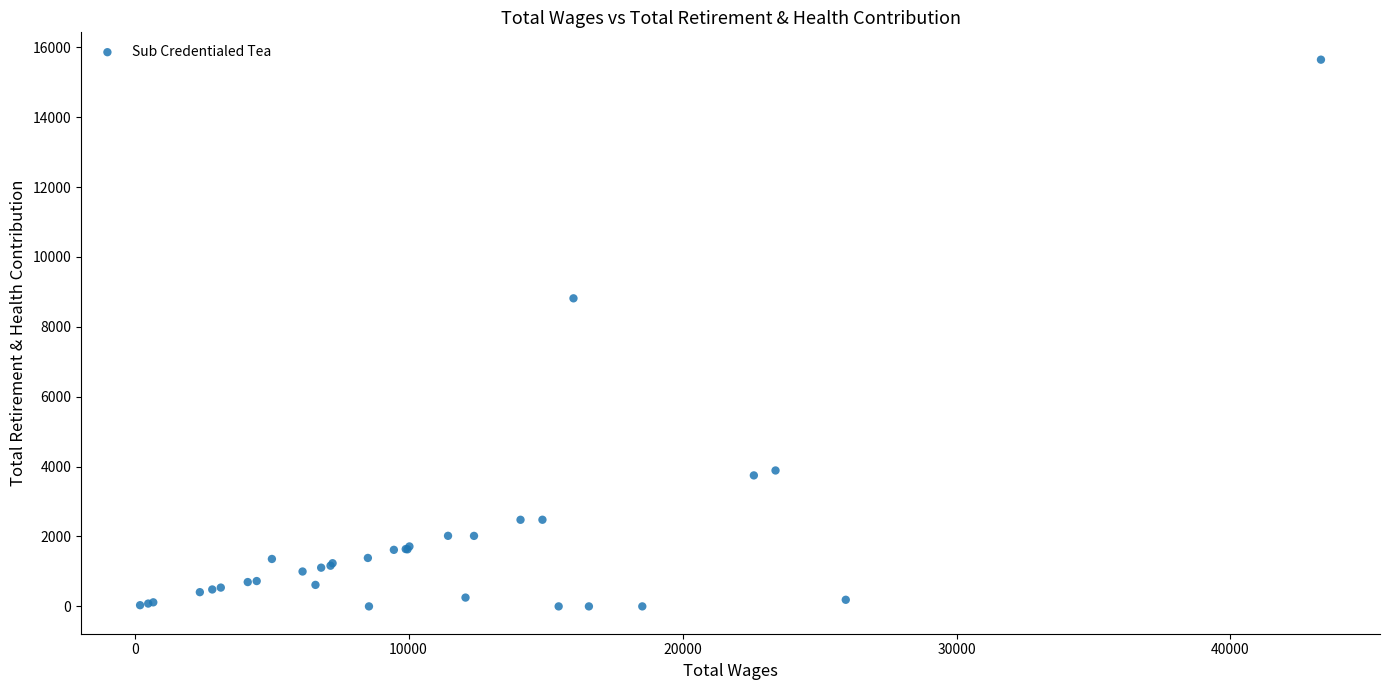

What Y value in the scatter plot is closest to 7822?

8815